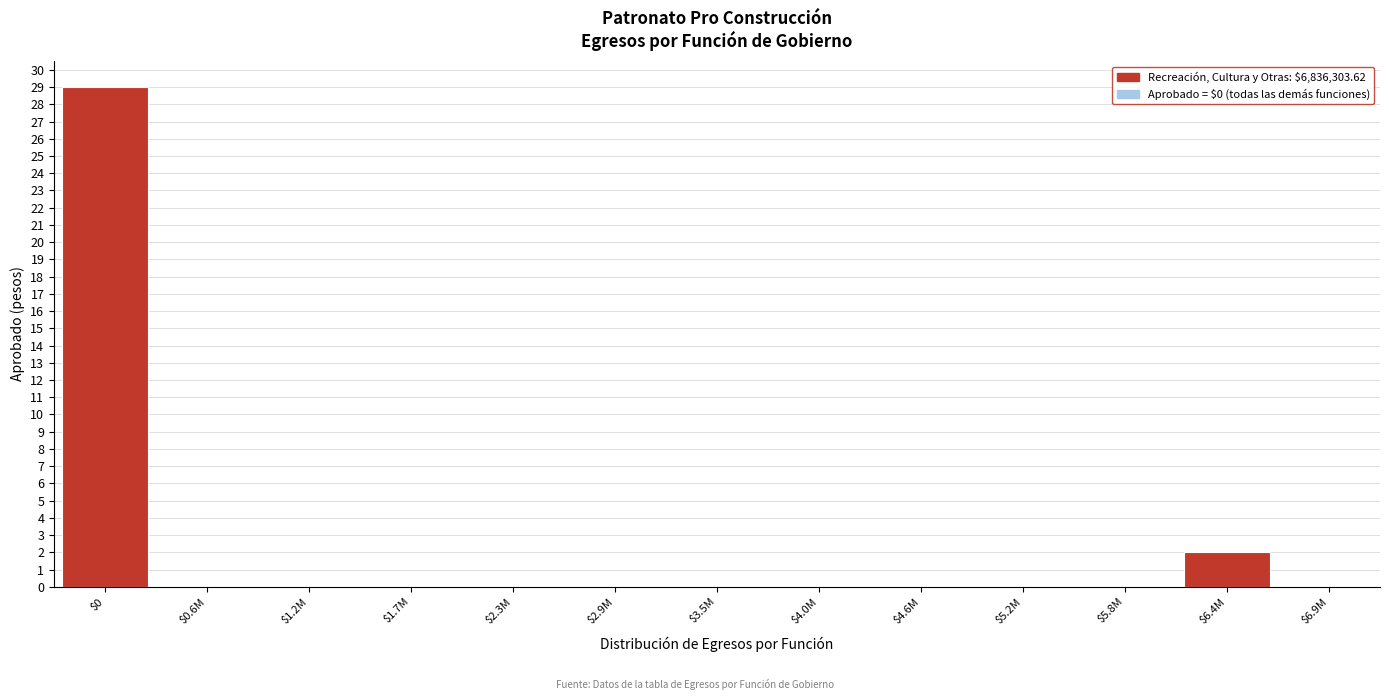

Where is the data nearest to the value 14?

$6.4M